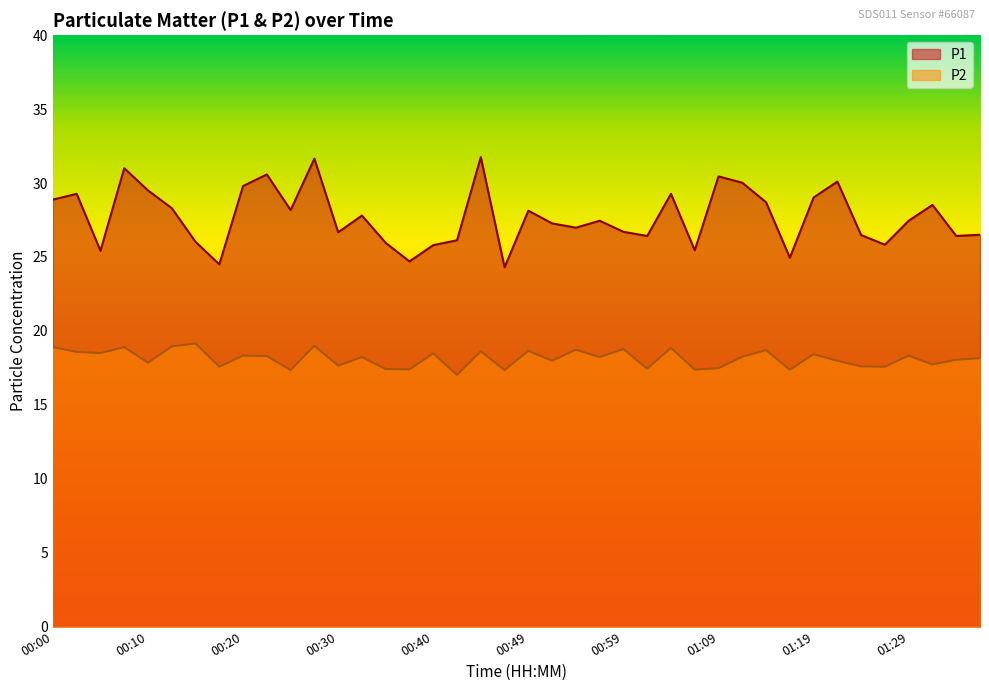

Read the P2 value at 00:08.

18.9